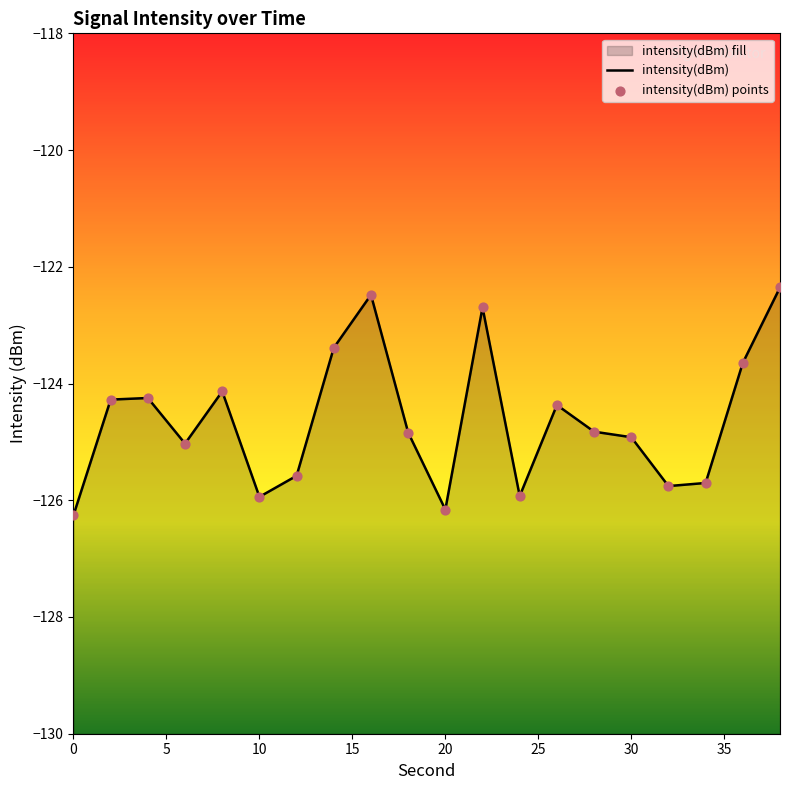

At how many categories does at least one series exceed -124?

5